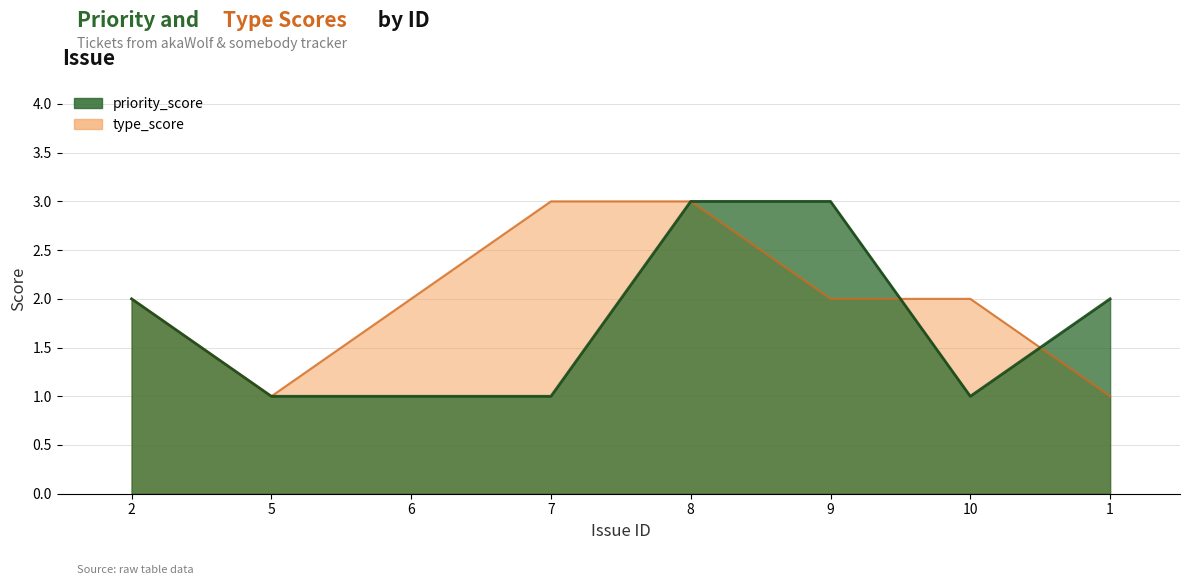

The value of type_score at 1 is 1. True or false?

True